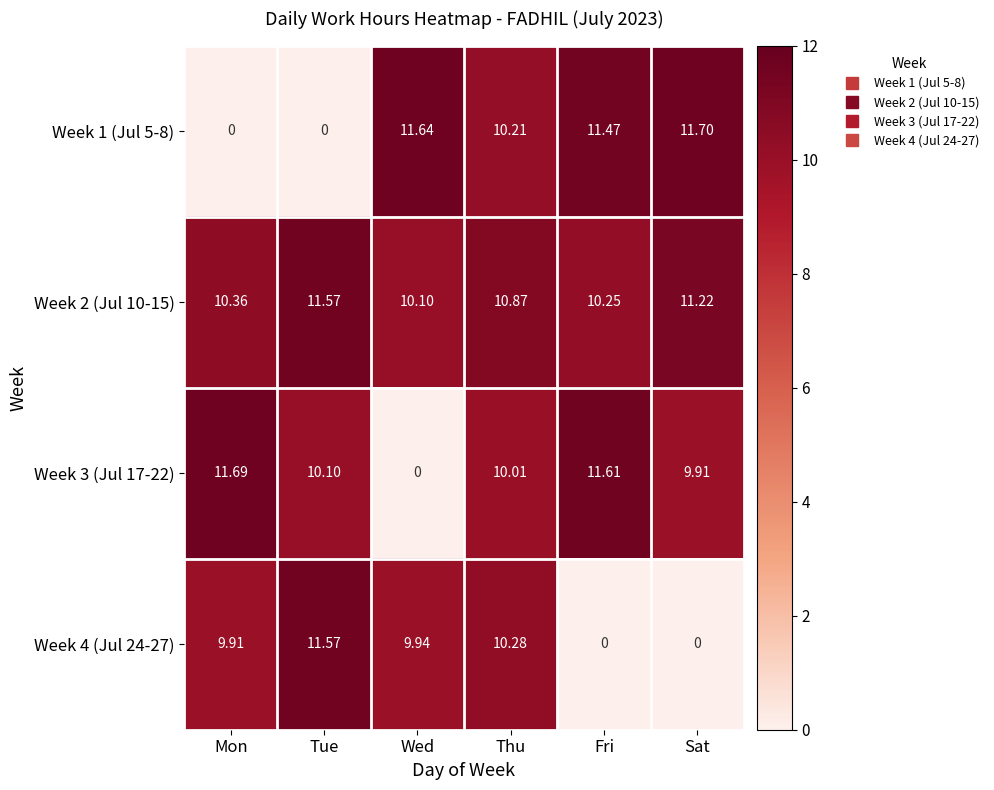

Which label corresponds to the largest value in the chart?

Sat